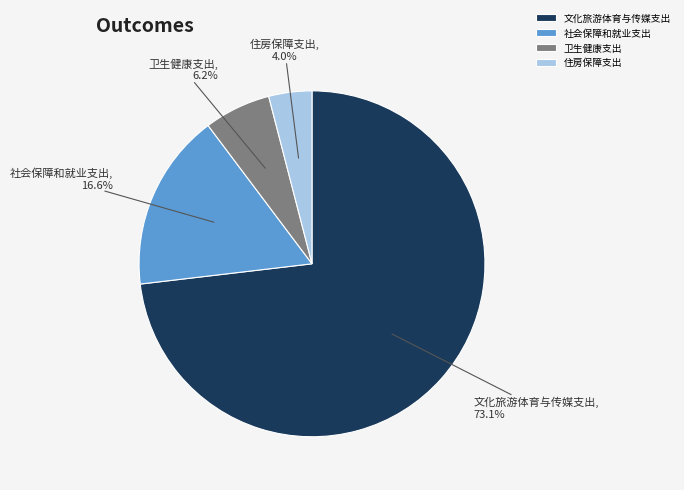

What percentage is NOT represented by 住房保障支出?

96.0%